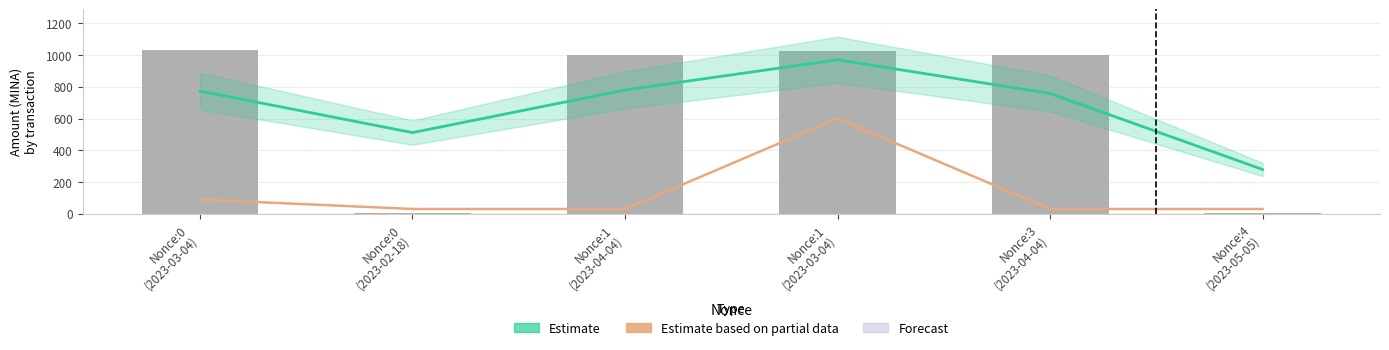

Which category has the highest value in the Fee (scaled) series?

Nonce:1
(2023-03-04)